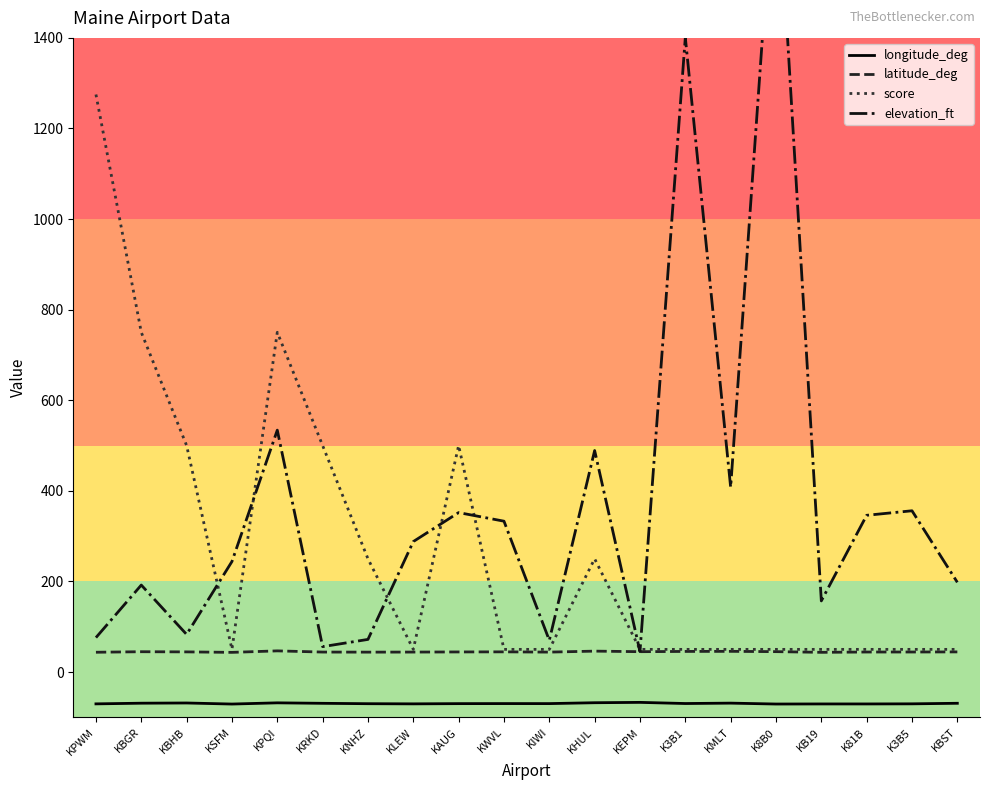

True or false: longitude_deg and score cross at least once.

False